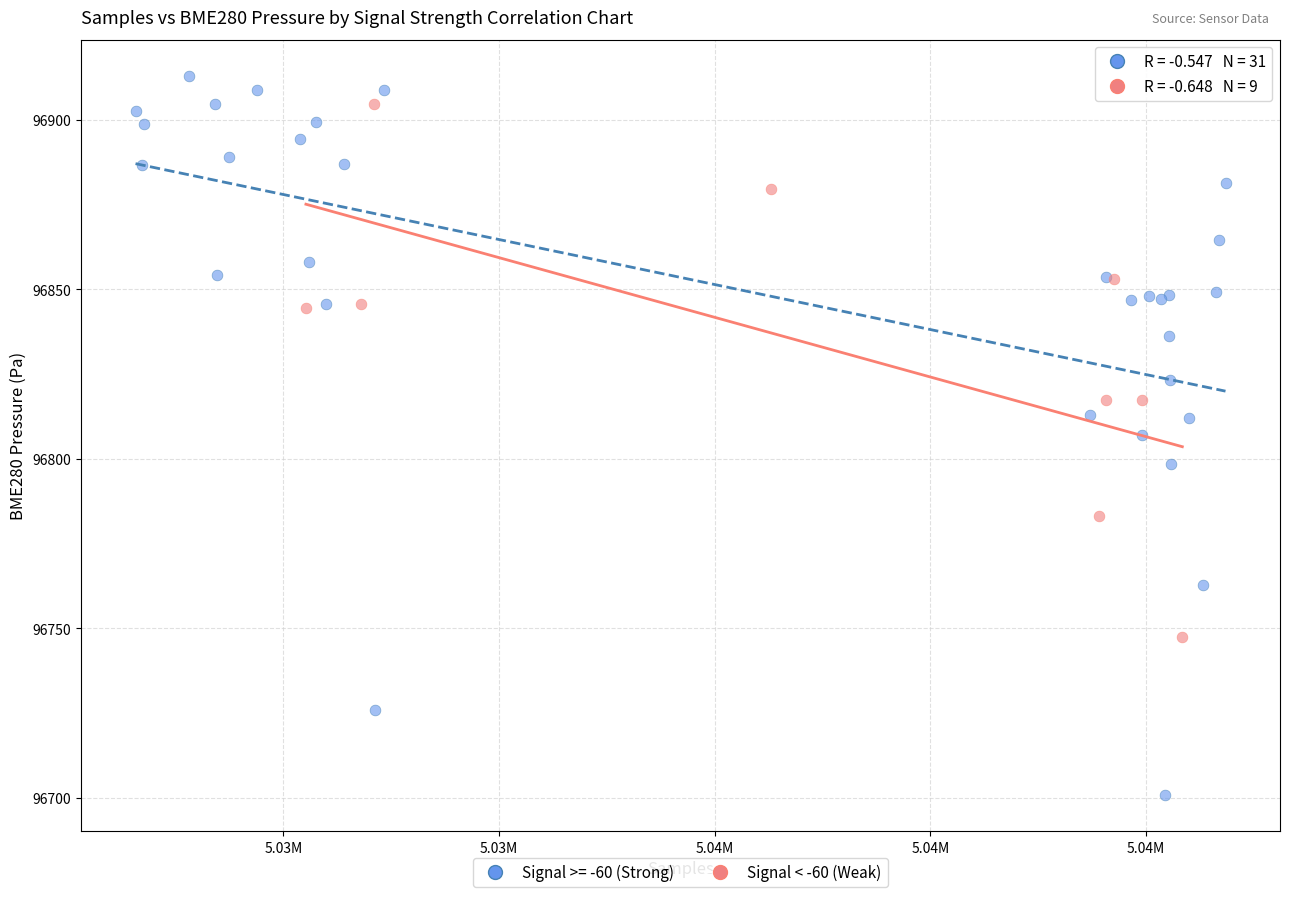

Which series contains the lowest Y value?

Signal >= -60 (Strong)